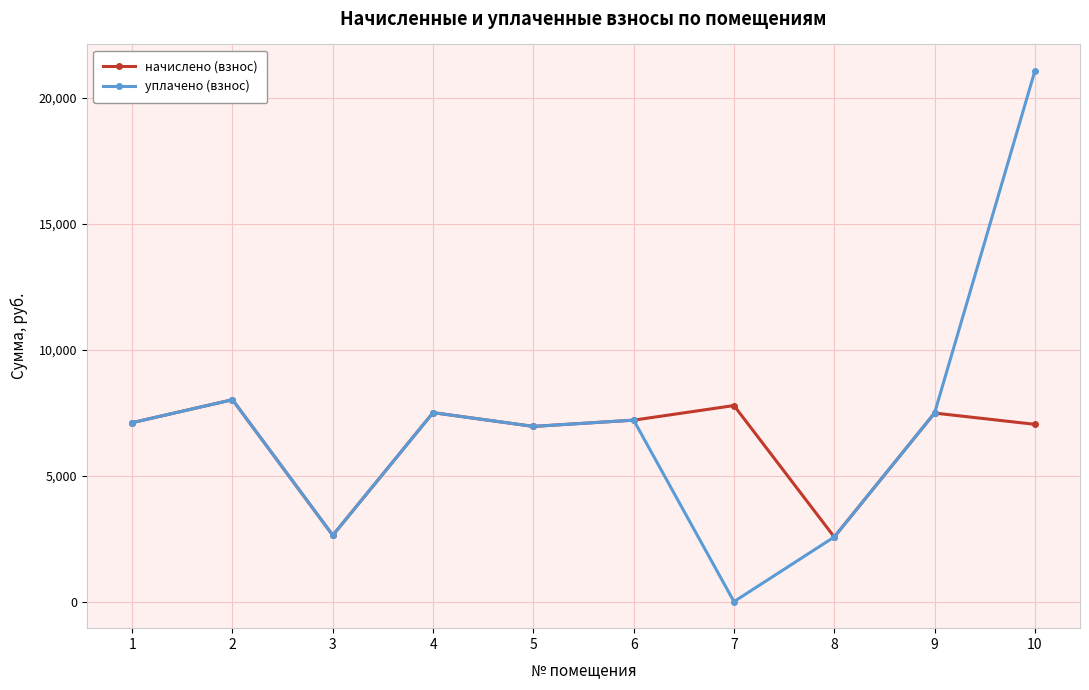

How many interior local valleys does the начислено (взнос) series have?

3